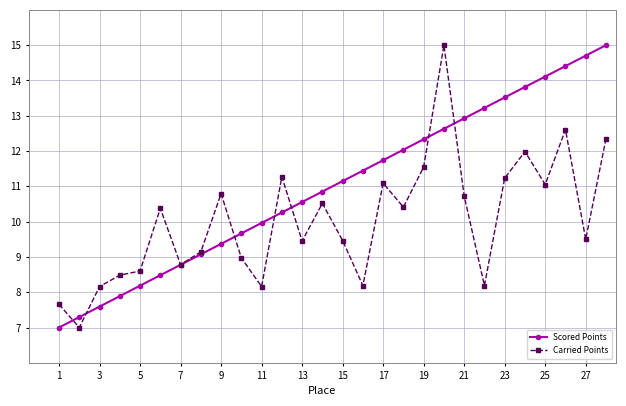

Rank the series by their average value, from lowest to highest.

Carried Points, Scored Points